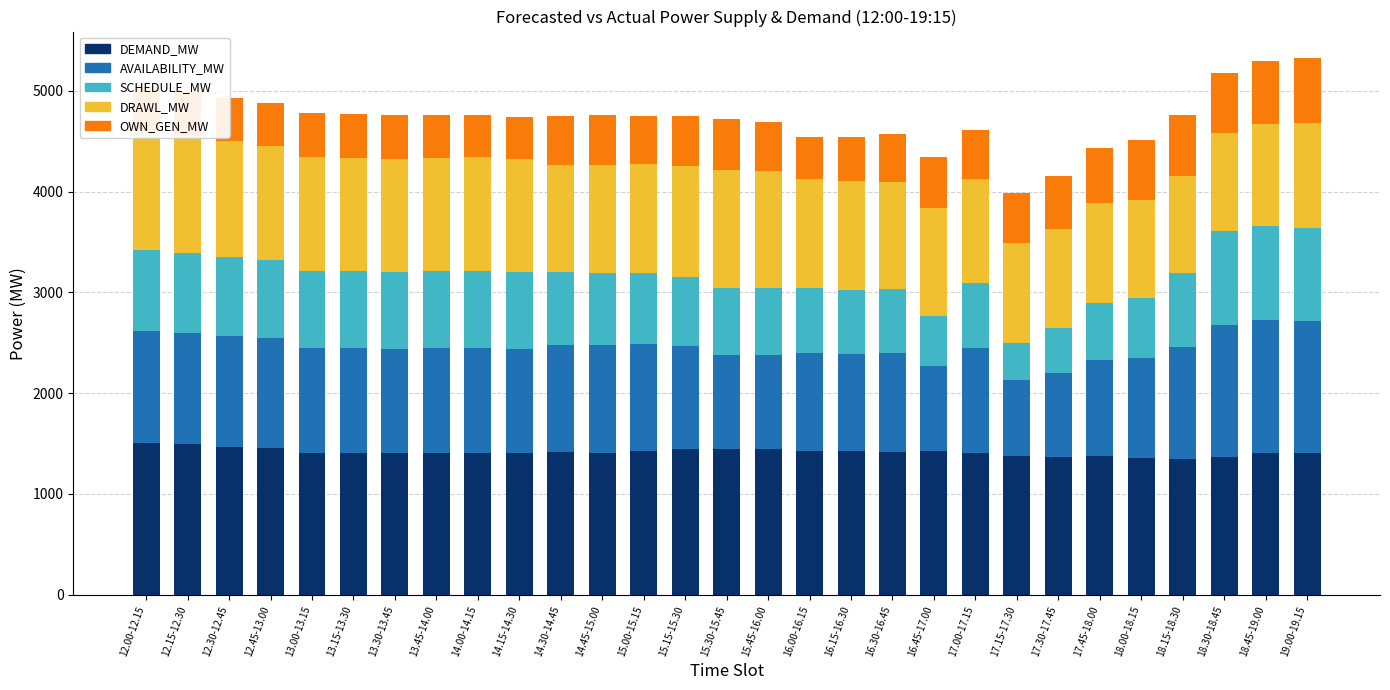

How many bars are there in total?

145